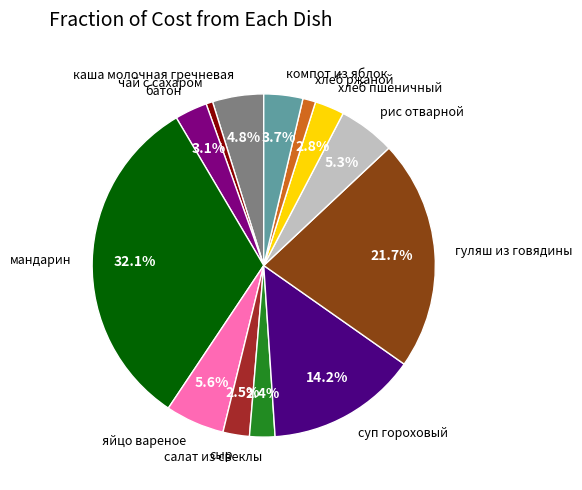

How many slices are in this pie chart?

13